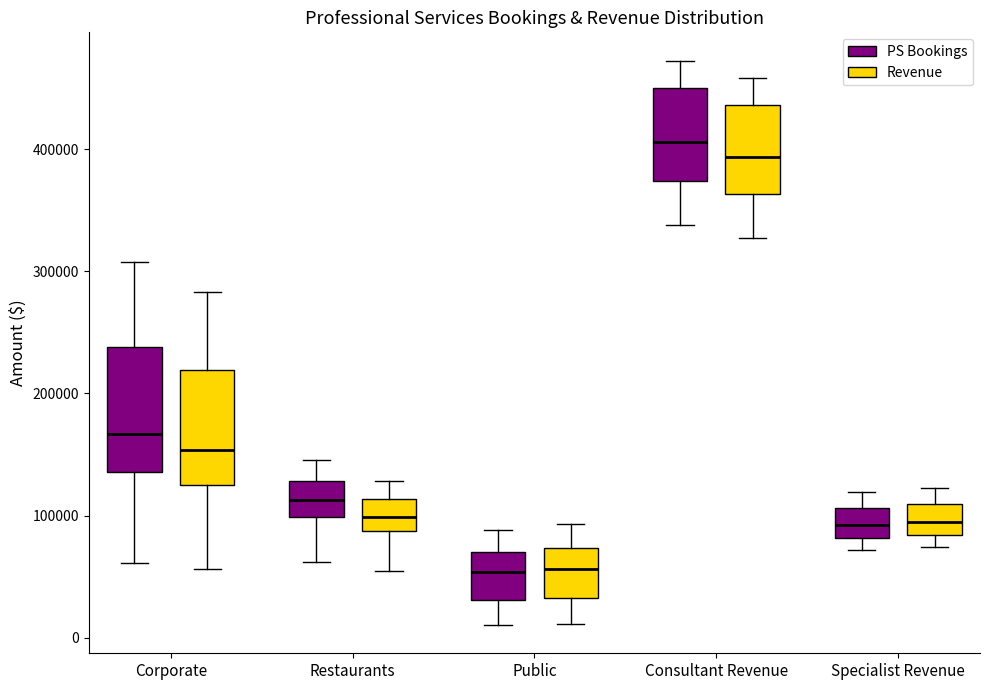

Reading left to right, transcribe this box plot: for each box, give where its median line is, the range the box spans, and where its two whiskers end, as read against the y-axis. The values are not printed on the chart, so give them approximately, as read against the axis.

Corporate (PS Bookings): median 170000, box 140000 to 240000, whiskers 60000 to 310000
Corporate (Revenue): median 150000, box 130000 to 220000, whiskers 60000 to 280000
Restaurants (PS Bookings): median 110000, box 100000 to 130000, whiskers 60000 to 150000
Restaurants (Revenue): median 100000, box 90000 to 110000, whiskers 50000 to 130000
Public (PS Bookings): median 50000, box 30000 to 70000, whiskers 10000 to 90000
Public (Revenue): median 60000, box 30000 to 70000, whiskers 10000 to 90000
Consultant Revenue (PS Bookings): median 410000, box 370000 to 450000, whiskers 340000 to 470000
Consultant Revenue (Revenue): median 390000, box 360000 to 440000, whiskers 330000 to 460000
Specialist Revenue (PS Bookings): median 90000, box 80000 to 110000, whiskers 70000 to 120000
Specialist Revenue (Revenue): median 90000, box 80000 to 110000, whiskers 70000 to 120000